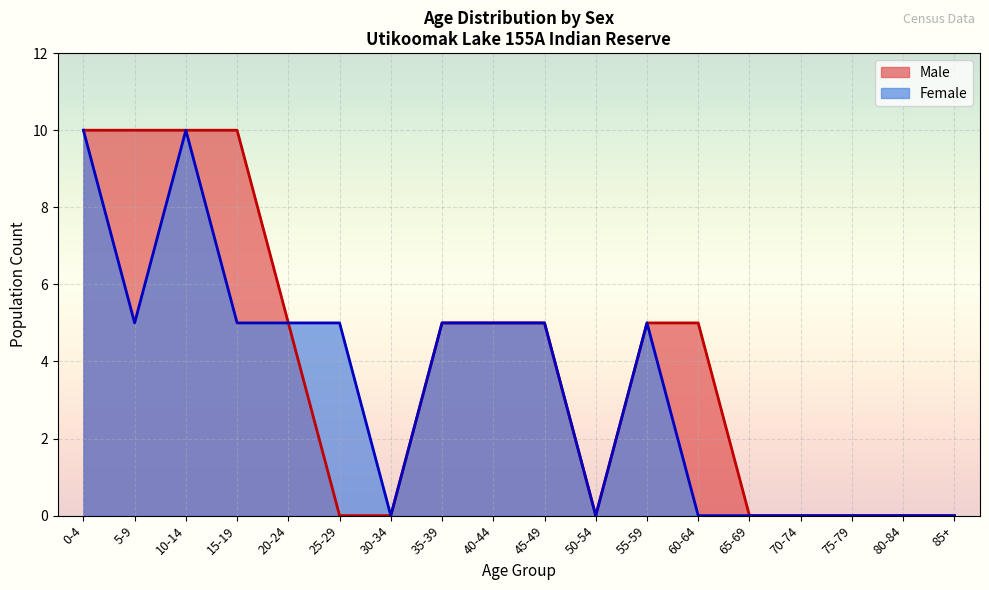

What is the difference between the maximum and minimum values in the Female series?

10